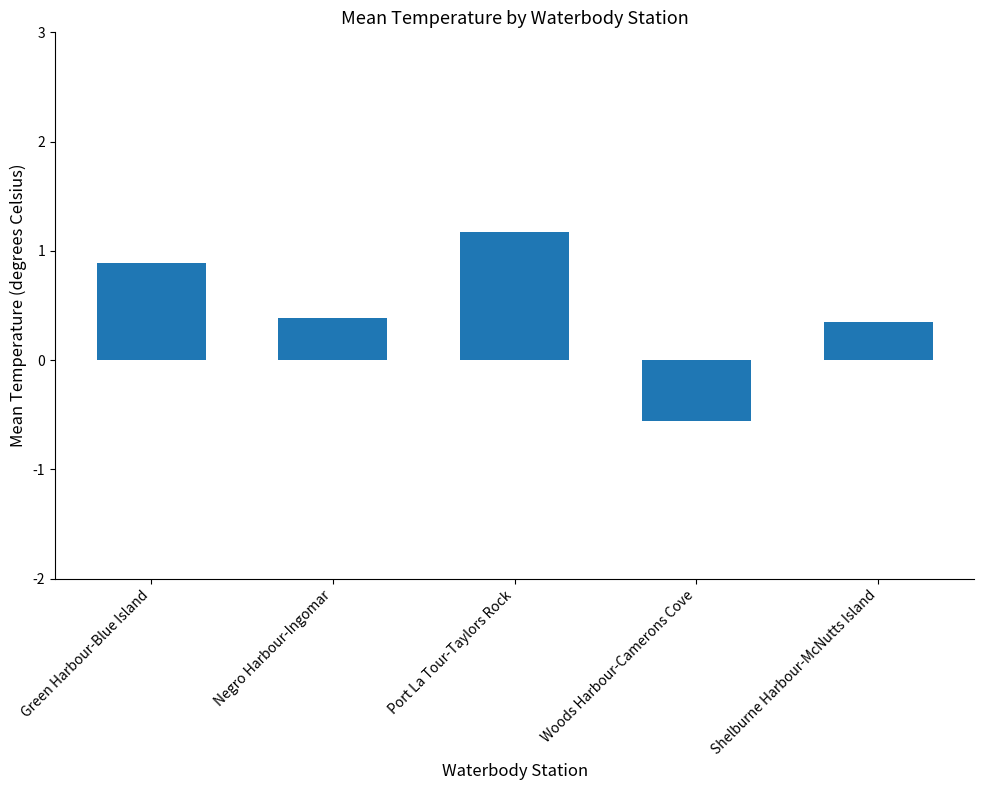

Which category has the lowest value across all series?

Woods Harbour-Camerons Cove